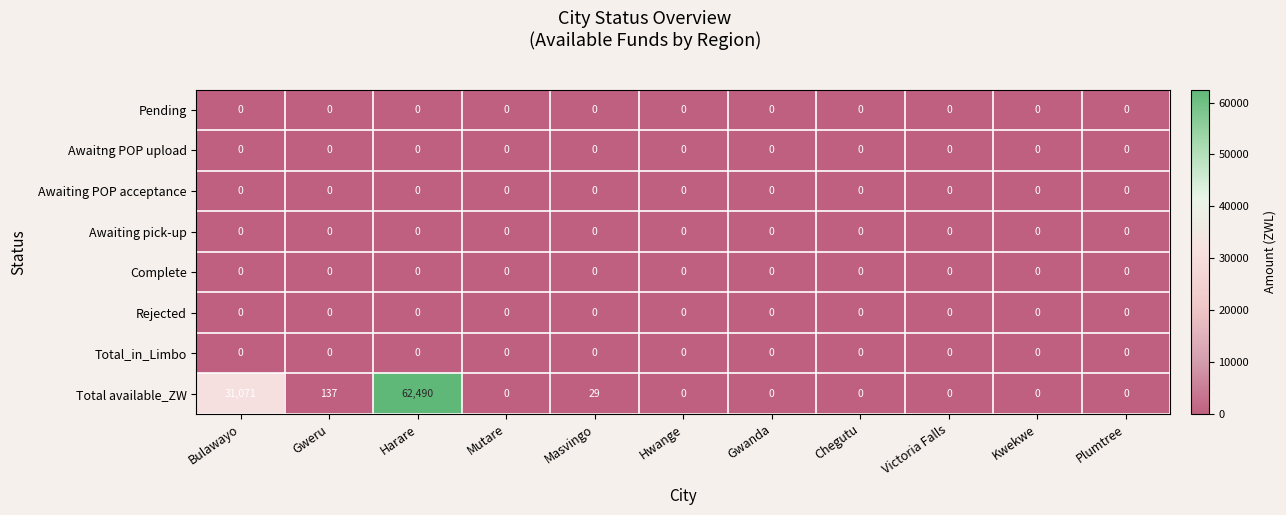

What is the greatest value displayed?

62490